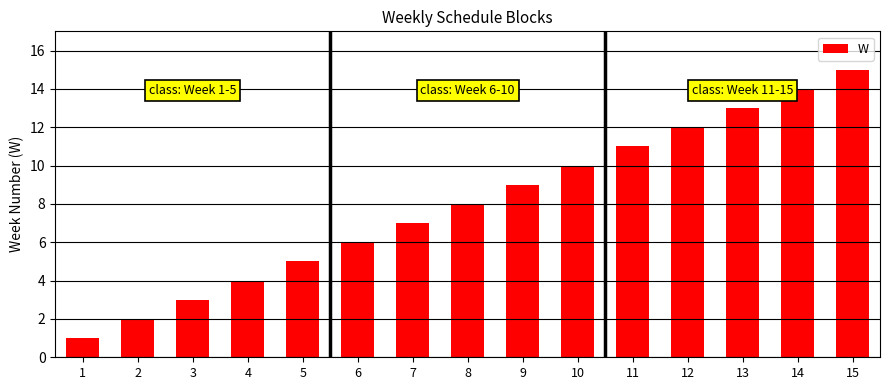

Where is the data nearest to the value 8?

8